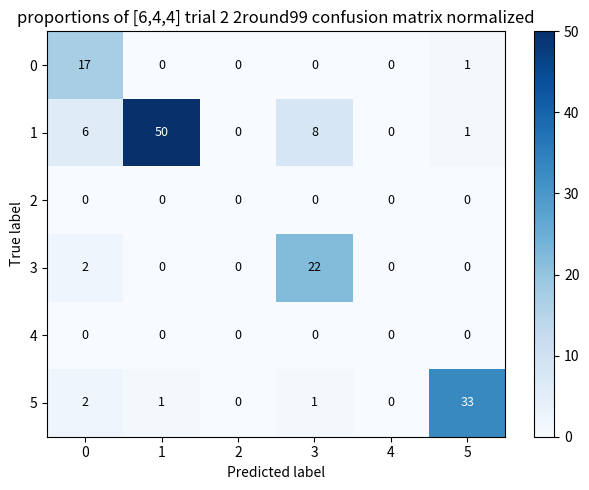

How many series are shown in this chart?

6